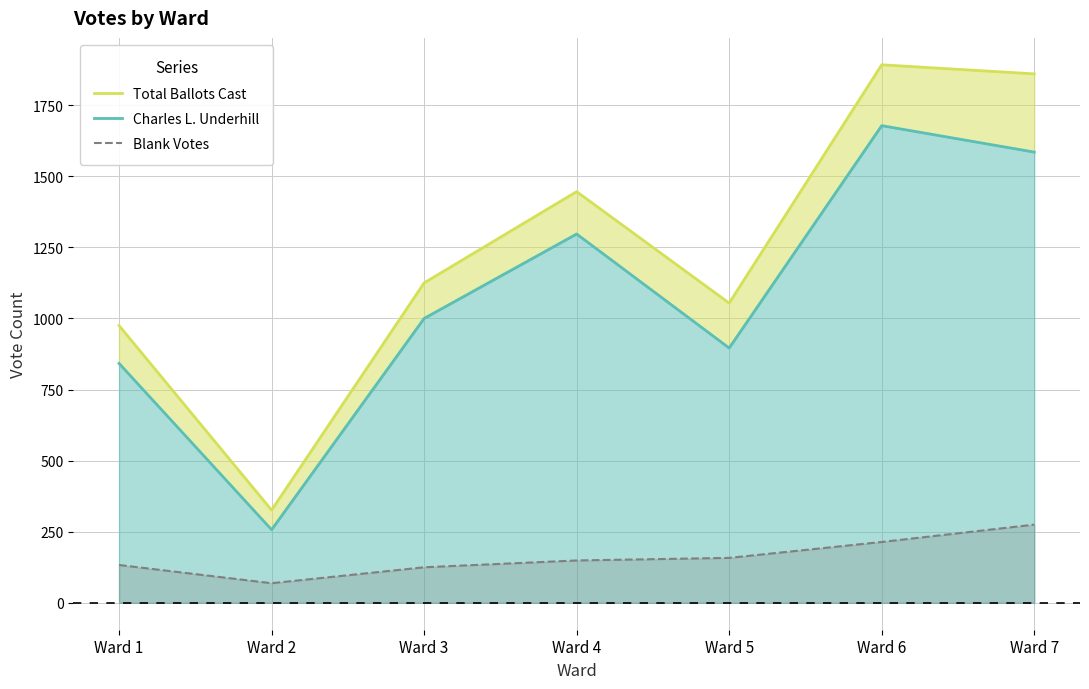

Rank the categories by Charles L. Underhill value from lowest to highest.

Ward 2, Ward 1, Ward 5, Ward 3, Ward 4, Ward 7, Ward 6